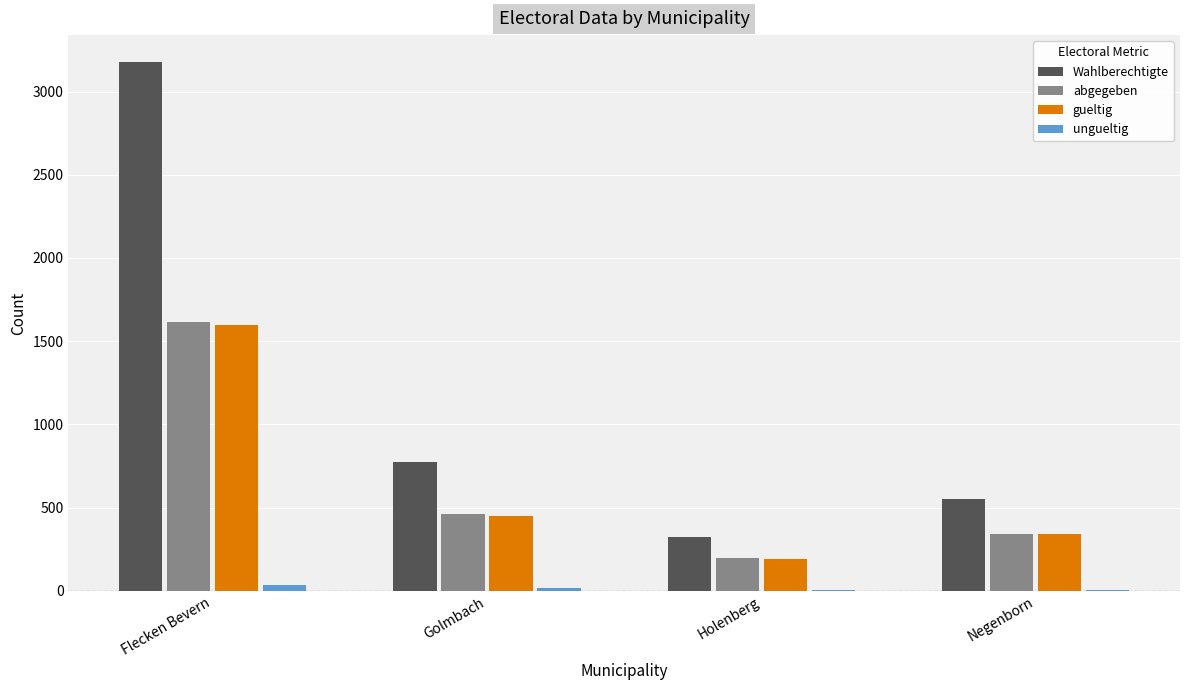

Where is abgegeben nearest to the value 906?

Golmbach